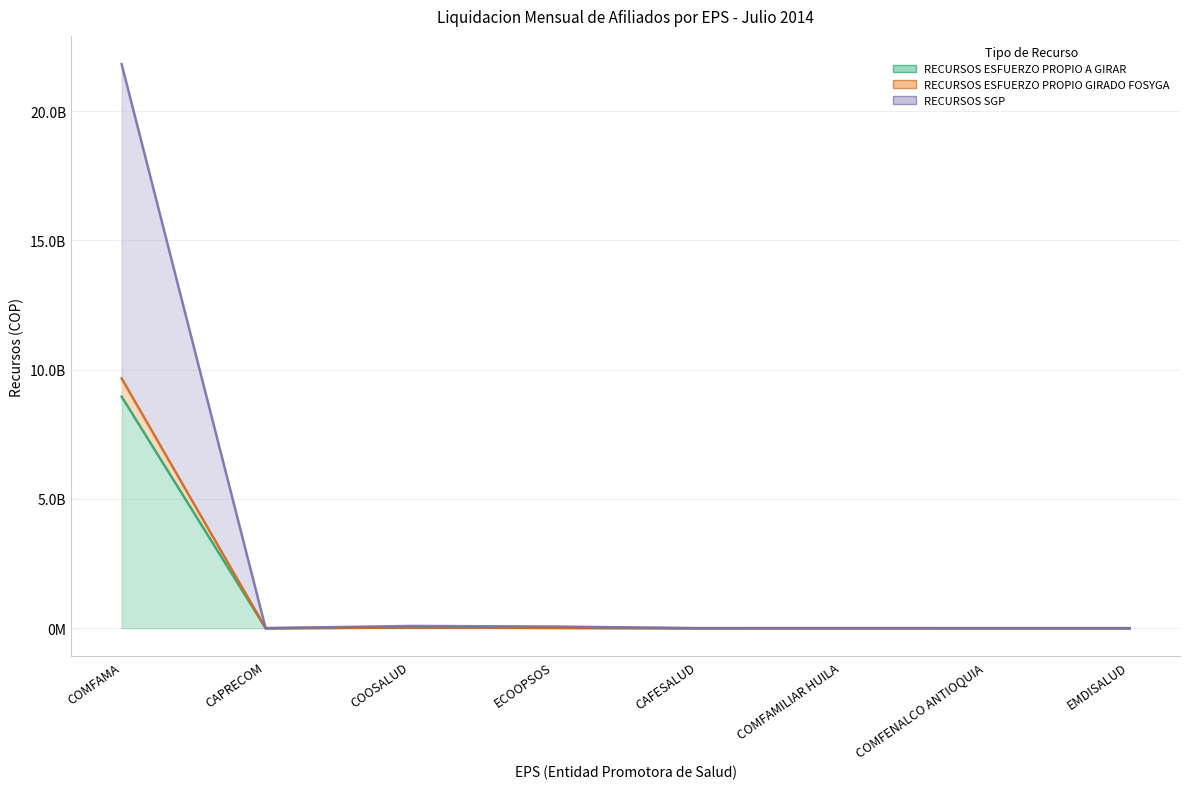

Where is RECURSOS ESFUERZO PROPIO A GIRAR nearest to the value 4479587934?

COOSALUD